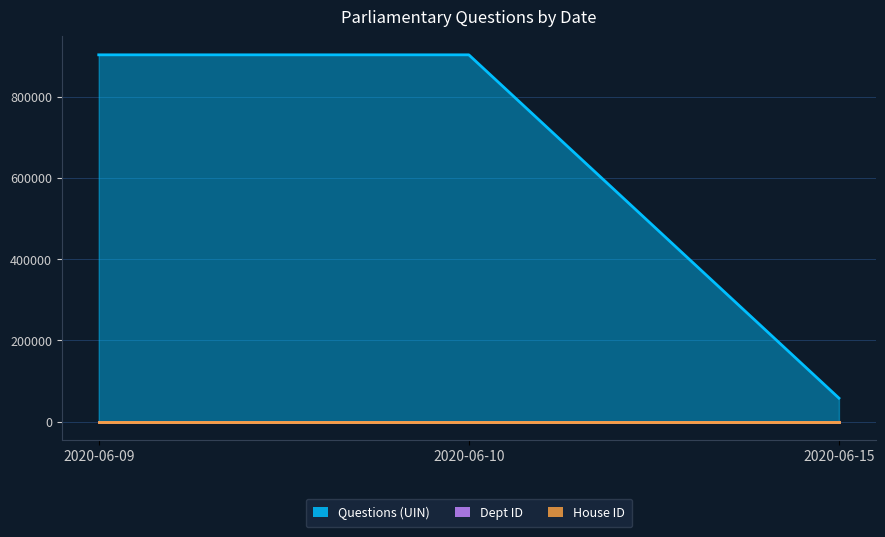

What is the value of the Dept ID point at the 3rd from the left?

54